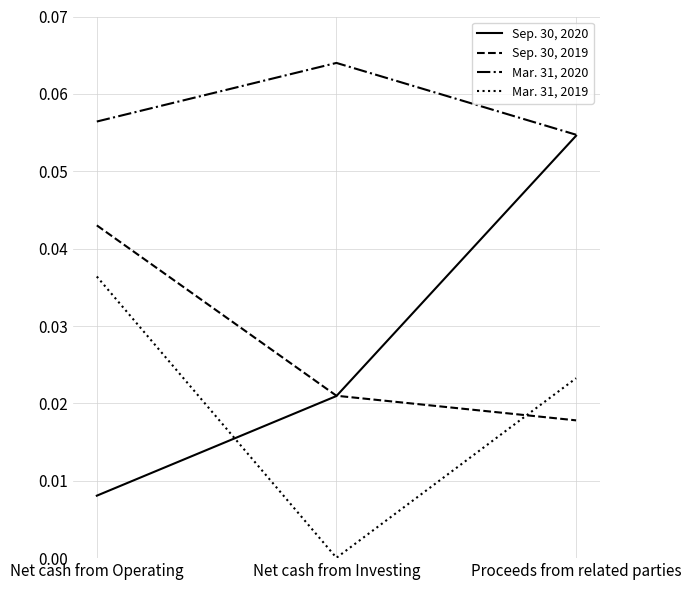

Between Net cash from Operating and Proceeds from related parties, which series saw the biggest shift?

Sep. 30, 2020